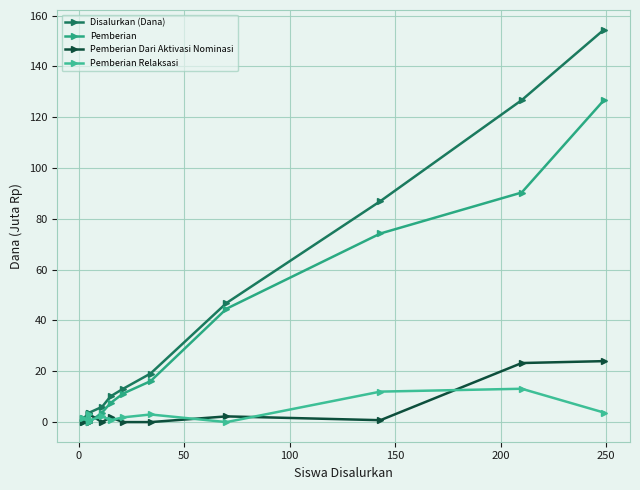

In Pemberian Dari Aktivasi Nominasi, how many points are higher than both neighbors (excluding endpoints)?

3